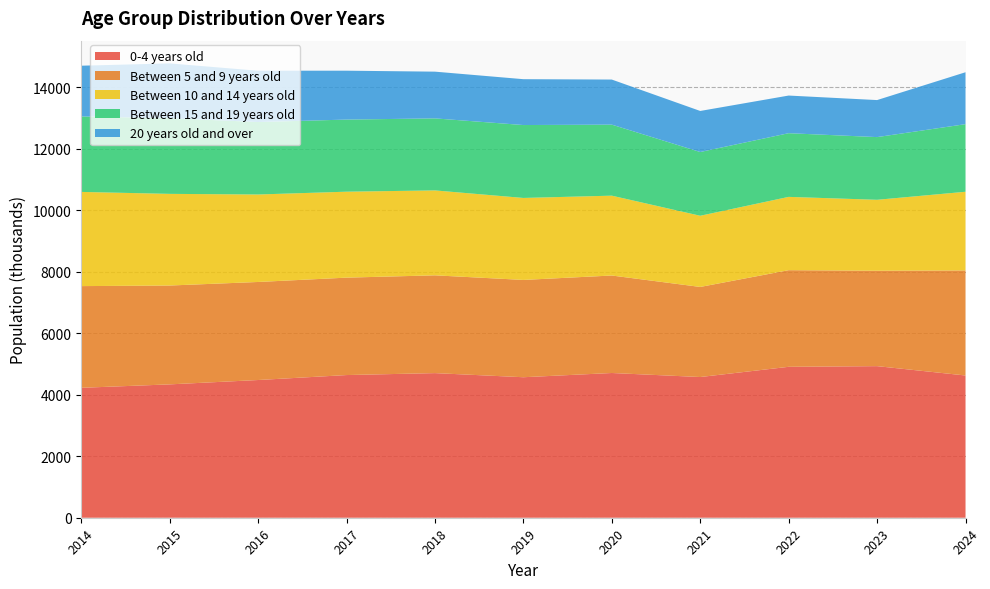

Reading left to right, list all the values displayed in this chart.

0-4 years old: 4226.5	4338.1	4479.8	4641.2	4704.4	4570.4	4708.2	4577.0	4909.4	4931.3	4627.0
Between 5 and 9 years old: 3308.3	3215.6	3189.5	3169.2	3181.1	3165.4	3171.3	2930.8	3143.6	3103.7	3418.0
Between 10 and 14 years old: 3063.9	2981.7	2845.8	2795.8	2762.5	2667.0	2597.5	2315.4	2384.6	2307.6	2559.0
Between 15 and 19 years old: 2455.8	2461.5	2357.1	2345.8	2342.9	2371.8	2310.5	2073.9	2071.6	2039.6	2199.0
20 years old and over: 1650.3	1783.2	1669.4	1590.4	1520.3	1491.8	1466.6	1335.4	1224.6	1204.5	1689.0